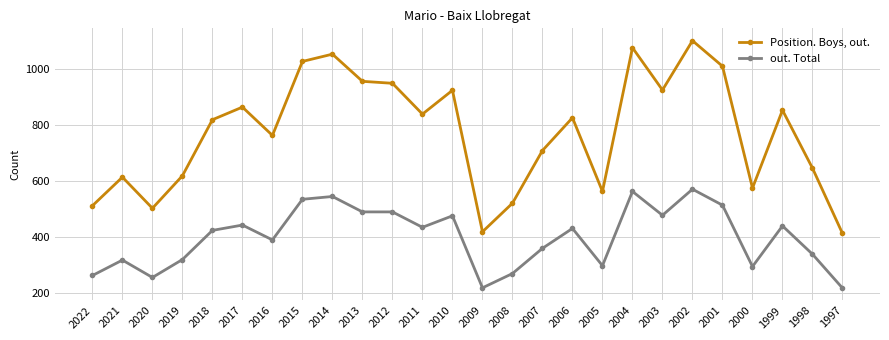

True or false: Position. Boys, out. has more than 2 points higher than both neighbors.

True